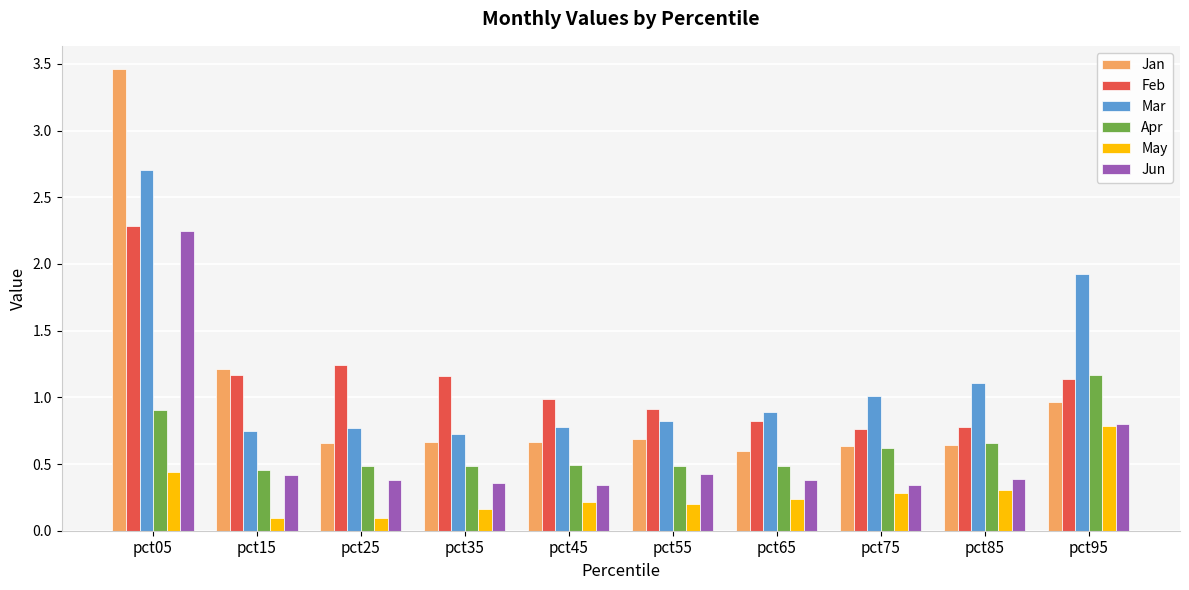

Which series has the widest spread of values?

Jan